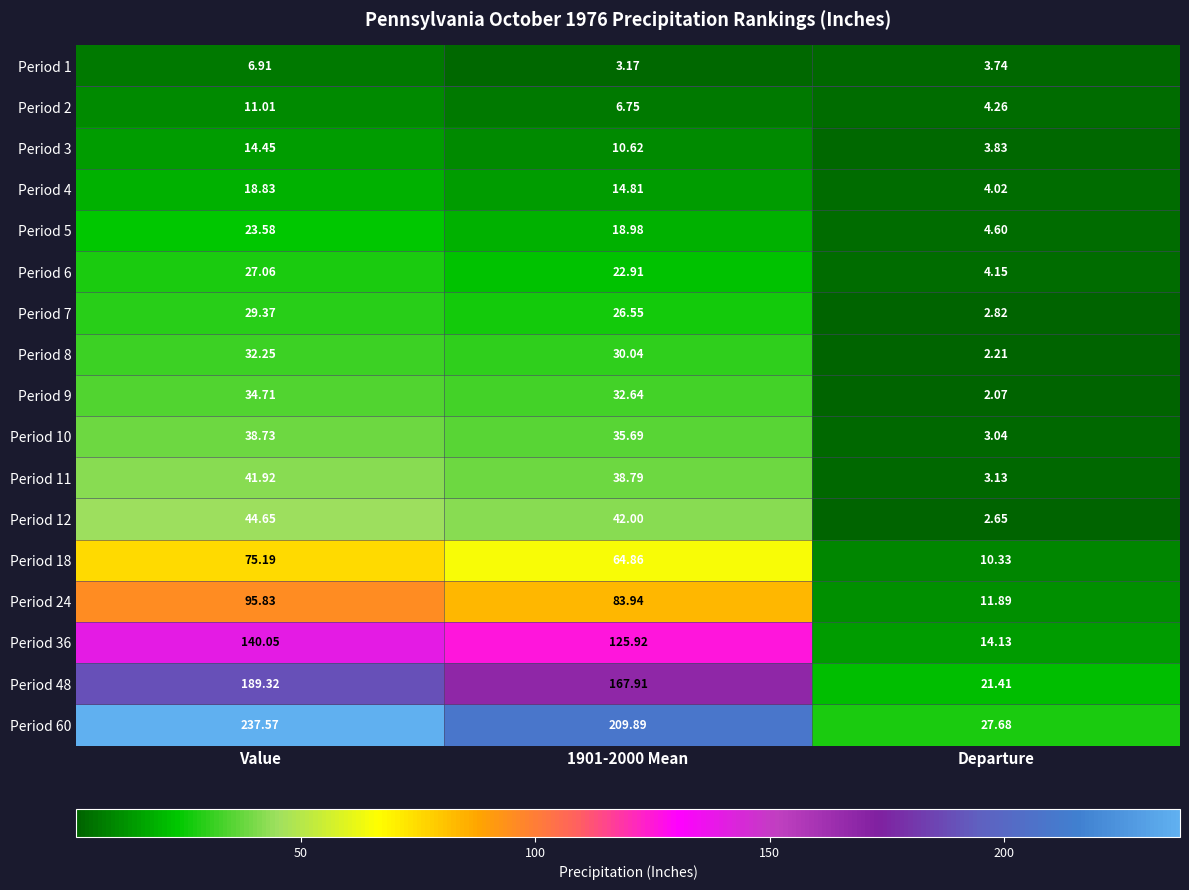

What is the total value across all series at Value?

1061.4